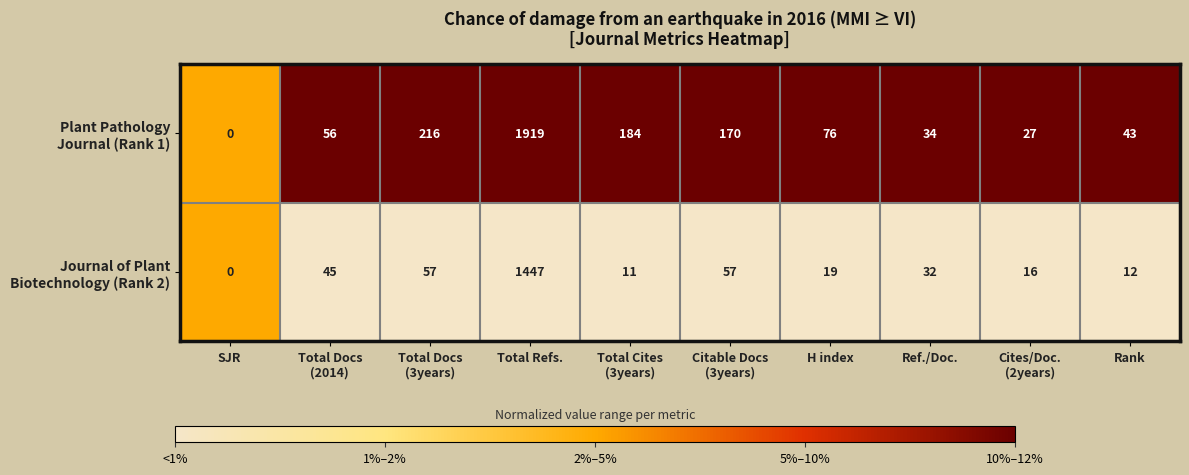

Which category has the lowest value across all series?

SJR